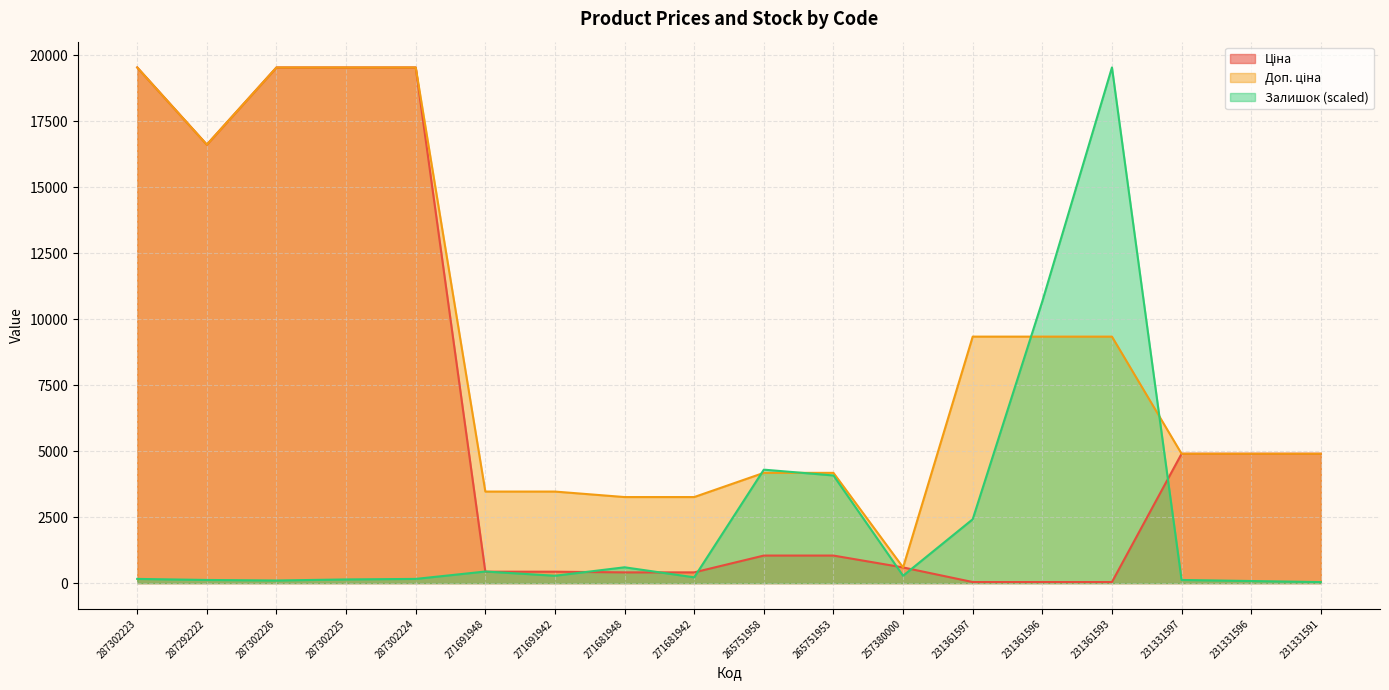

What is the sum of the Залишок values at 271681948 and 265751953?

4680.6